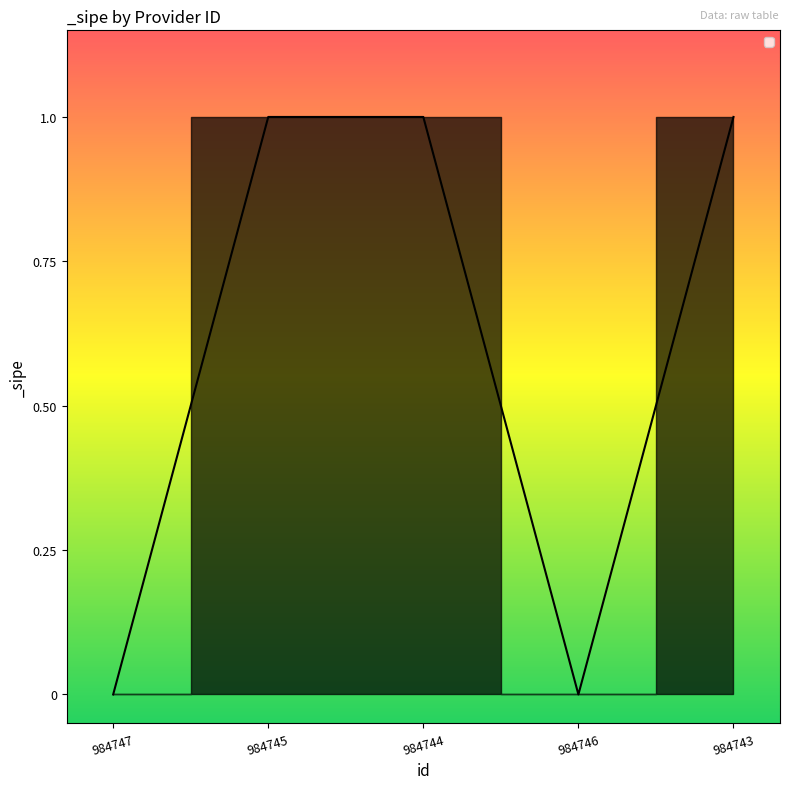

What position from the right is 984744?

3